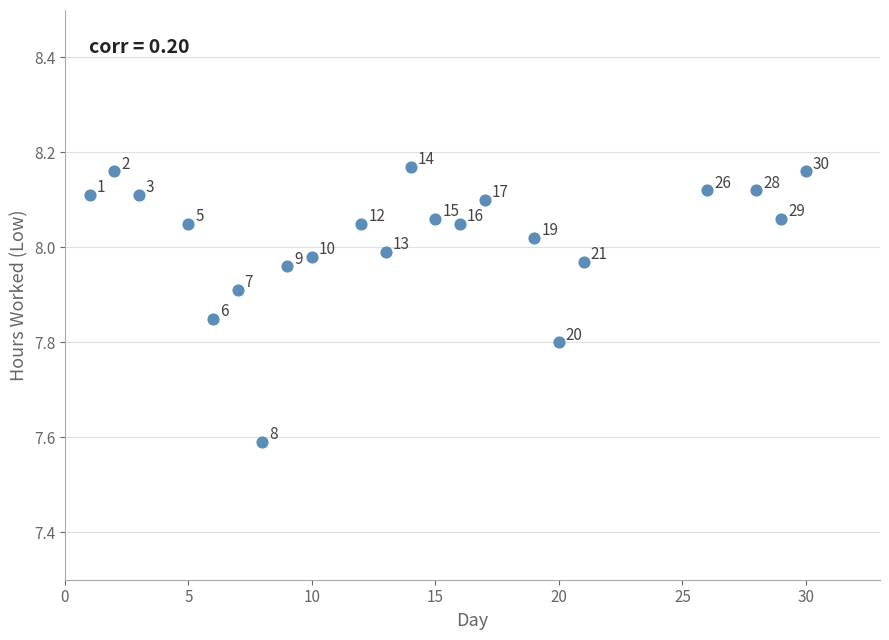

What is the range of X values (max minus min)?

29.0